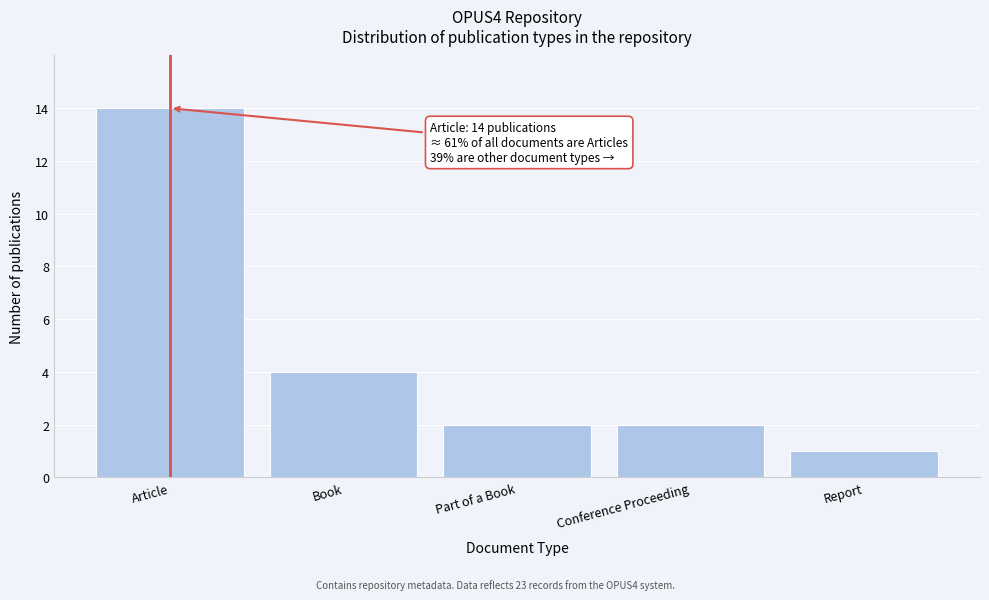

Reading right to left, list all the values displayed in this chart.

1	2	2	4	14